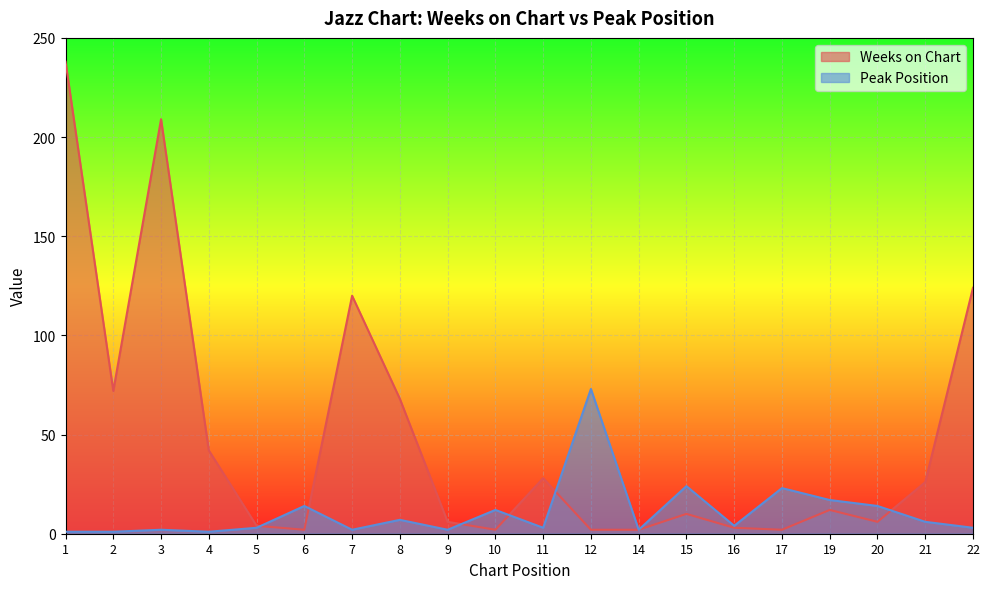

Does the chart display data point markers on the line(s)?

No